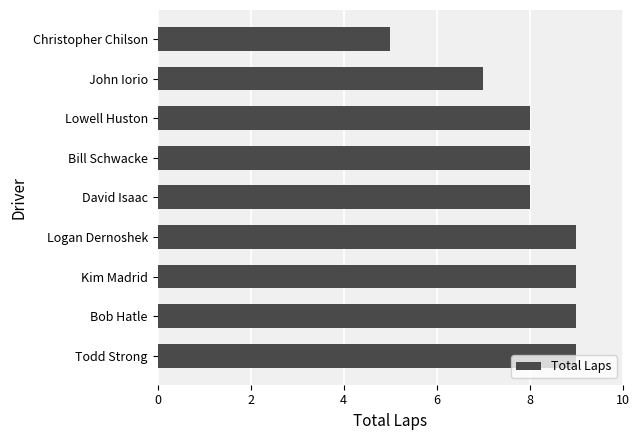

Which label corresponds to the smallest value in the chart?

Christopher Chilson